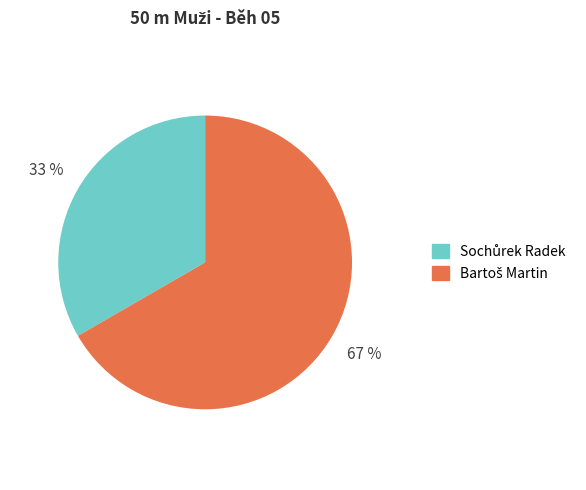

Does any single category account for the majority?

Yes